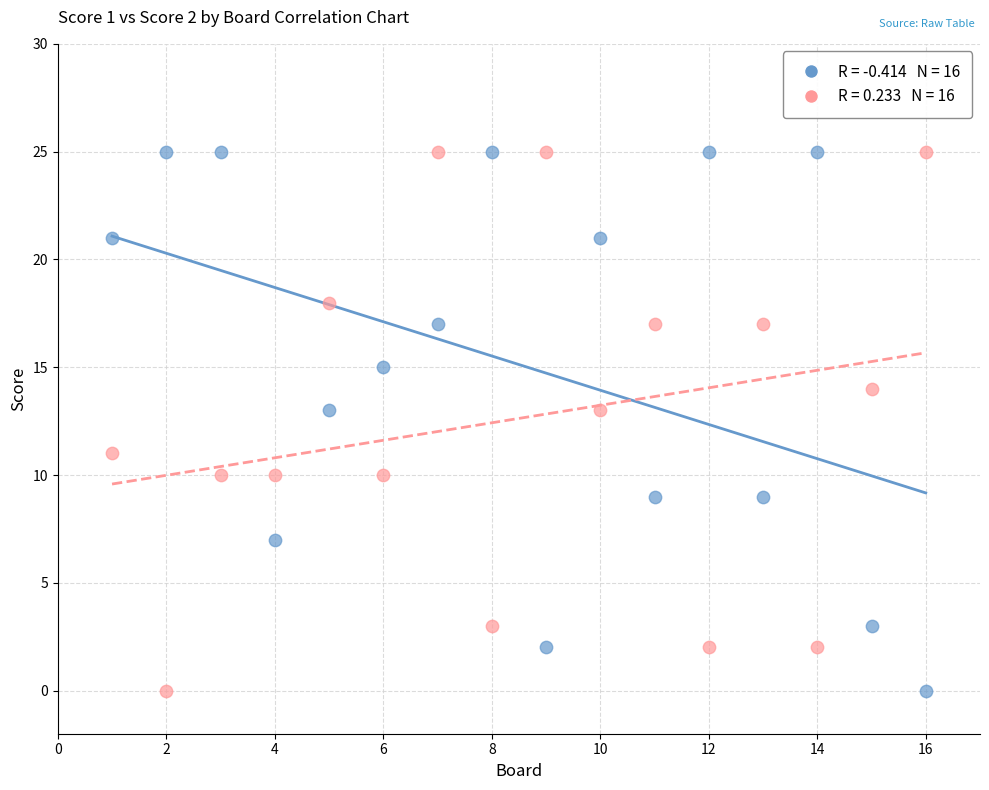

Across all data points, what is the range of X values (max minus min)?

15